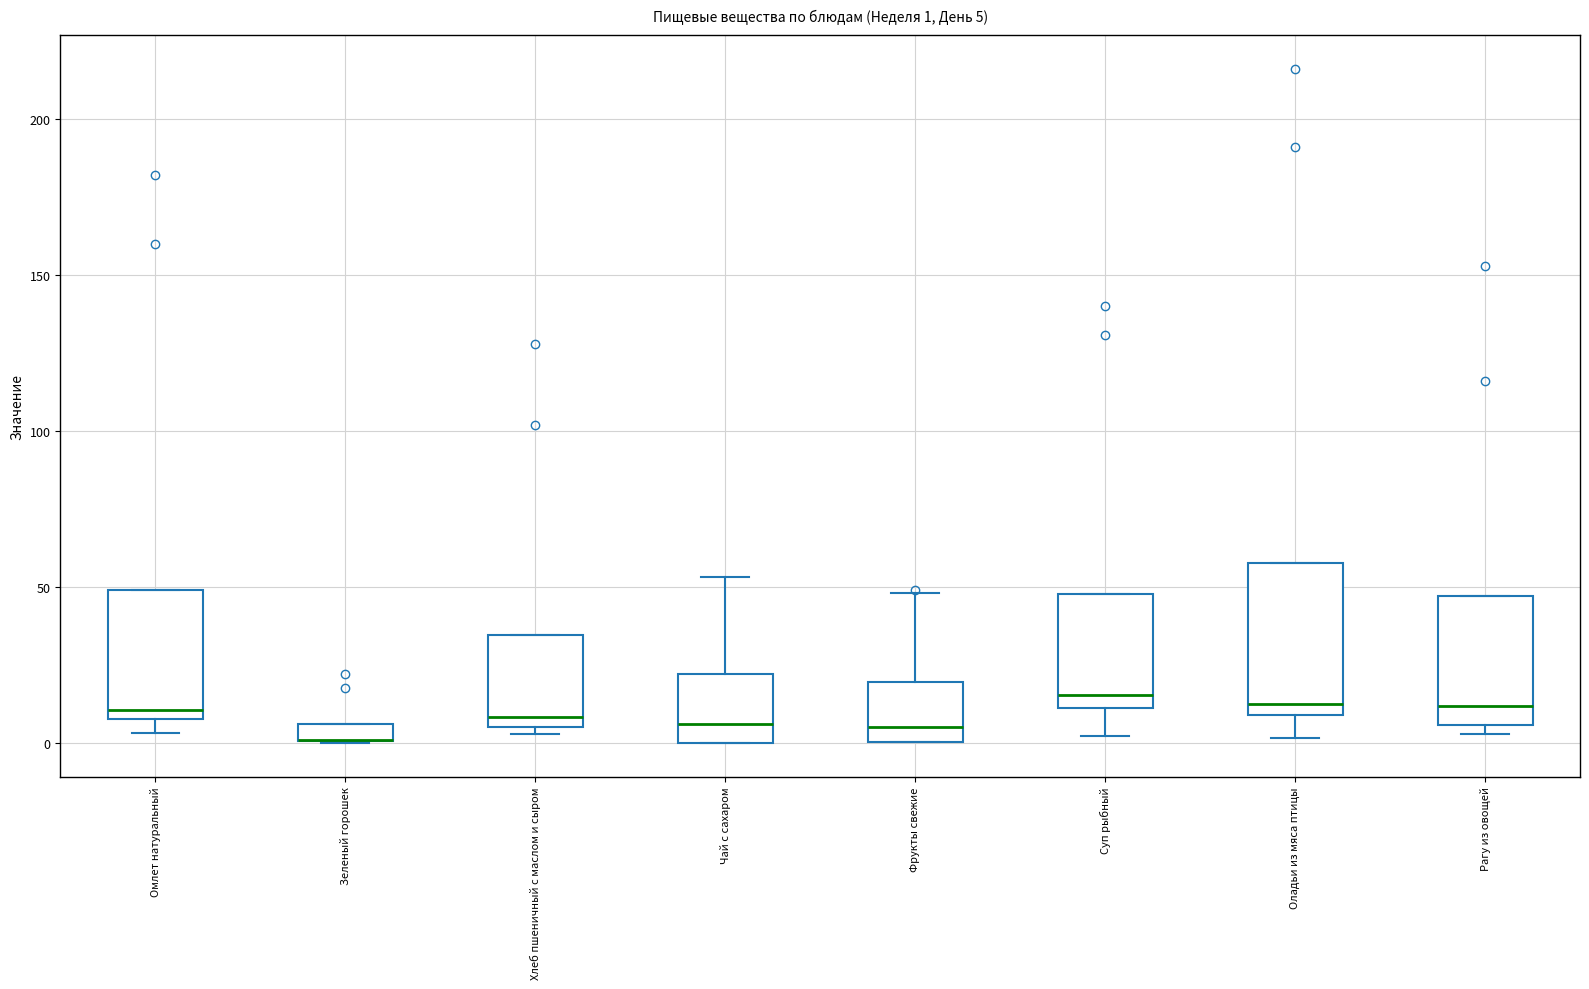

Which box is the tallest, from its lower edge to its upper edge?

Оладьи из мяса птицы